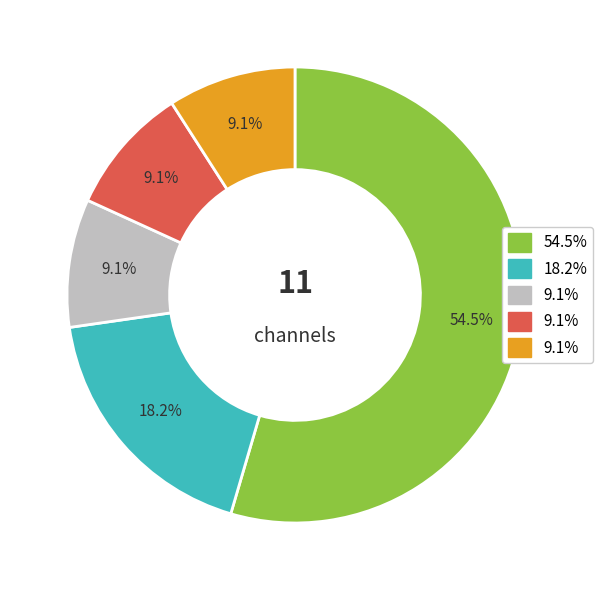

Does any single category account for the majority?

Yes